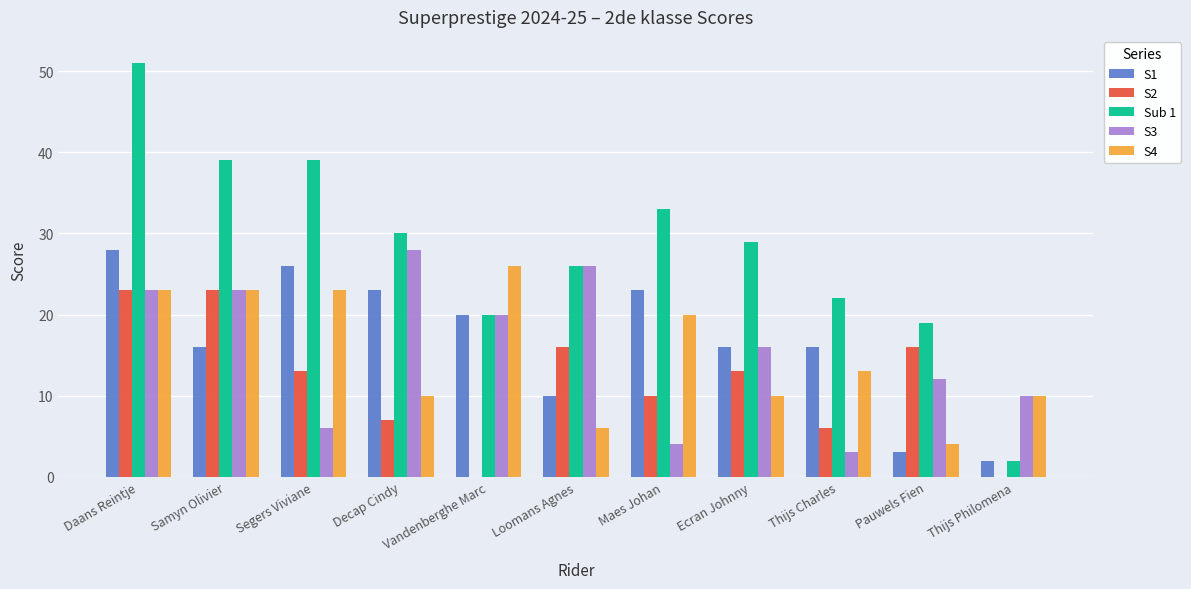

The S1 series shows 10 at Loomans Agnes. True or false?

True